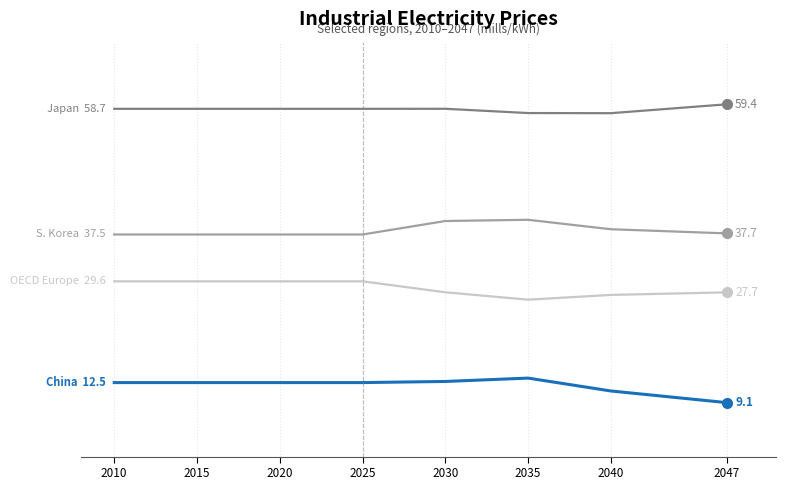

The value of China at 2010 is 19.3. True or false?

False